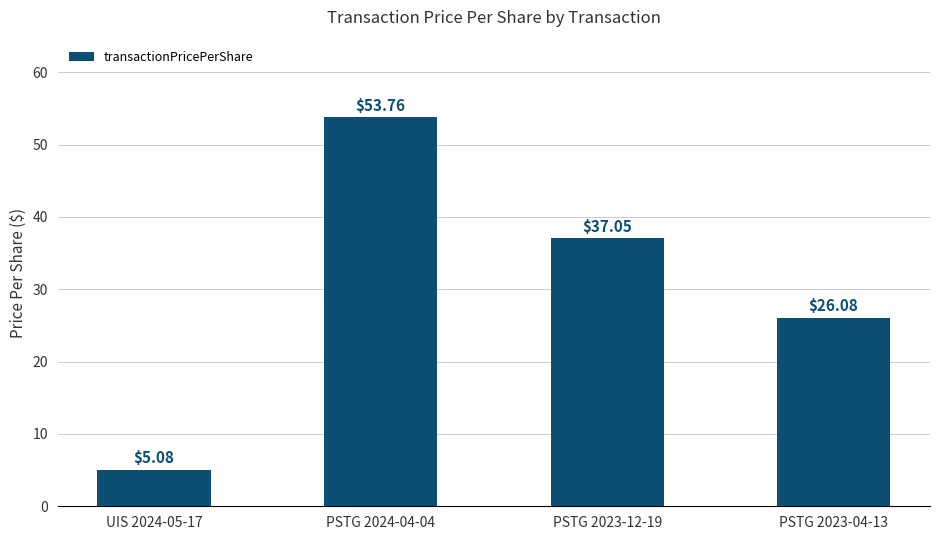

What is the value of the 2nd bar from the left?

53.8